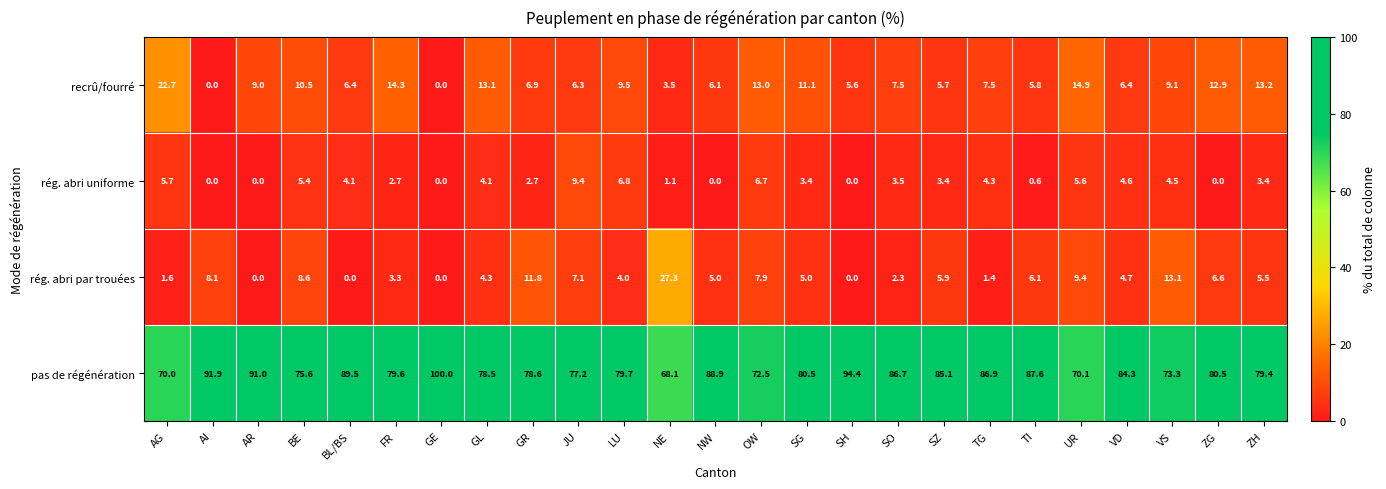

What is the difference between the highest and lowest values at TG?

85.5